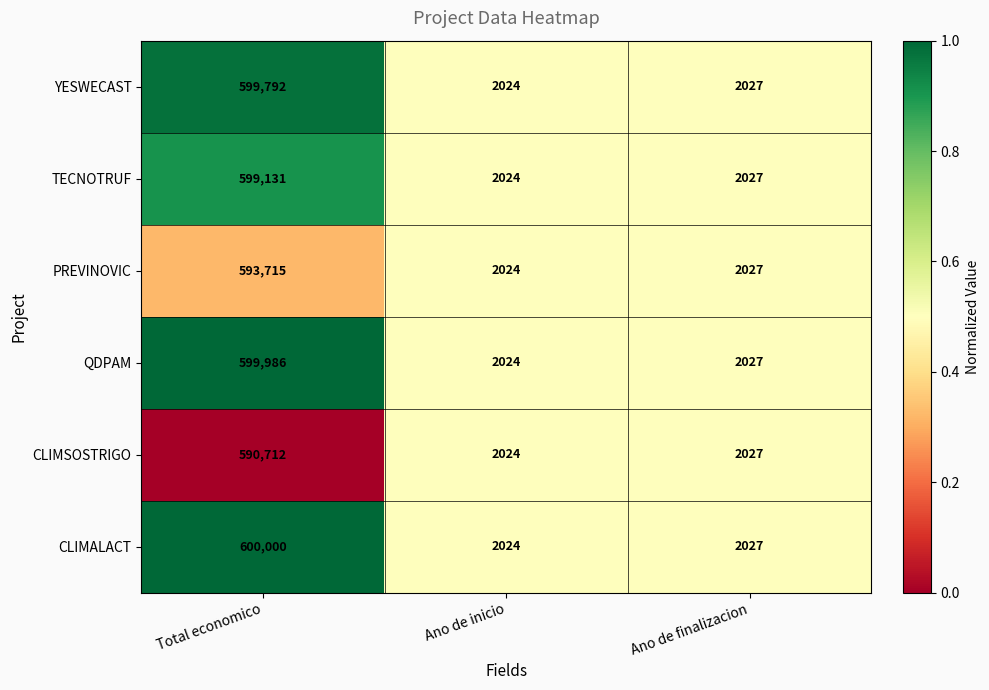

What is the lowest value of the YESWECAST series?

2024